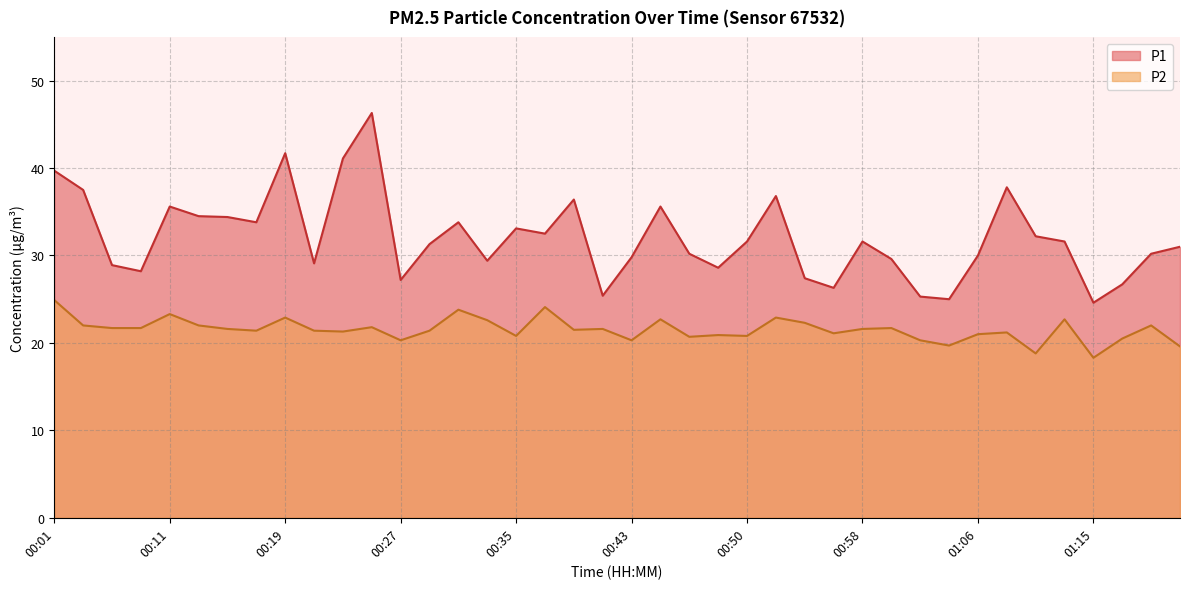

At which label does P2 reach its peak?

00:01